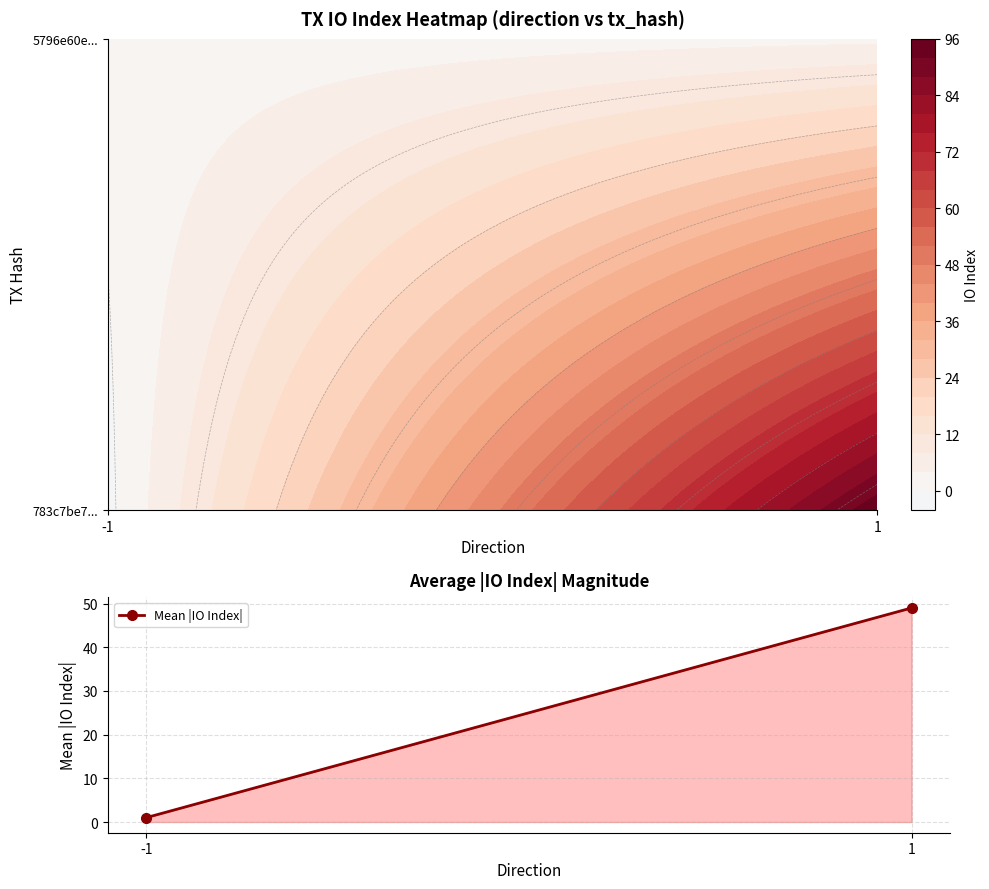

Reading left to right, list all the values displayed in this chart.

1	49